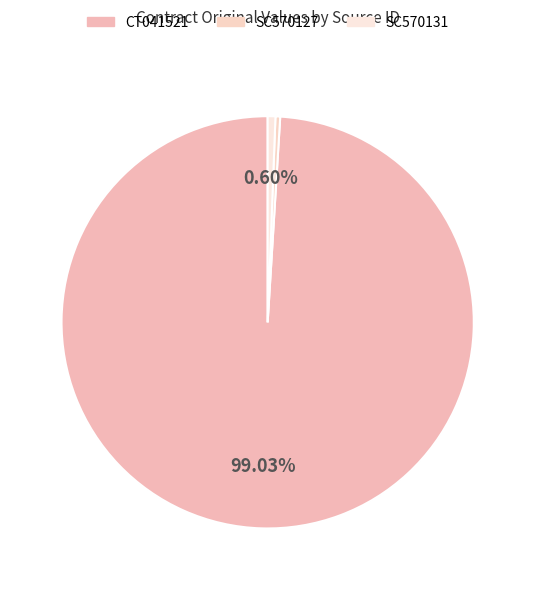

To the nearest percent, what portion does SC570131 represent?

1%